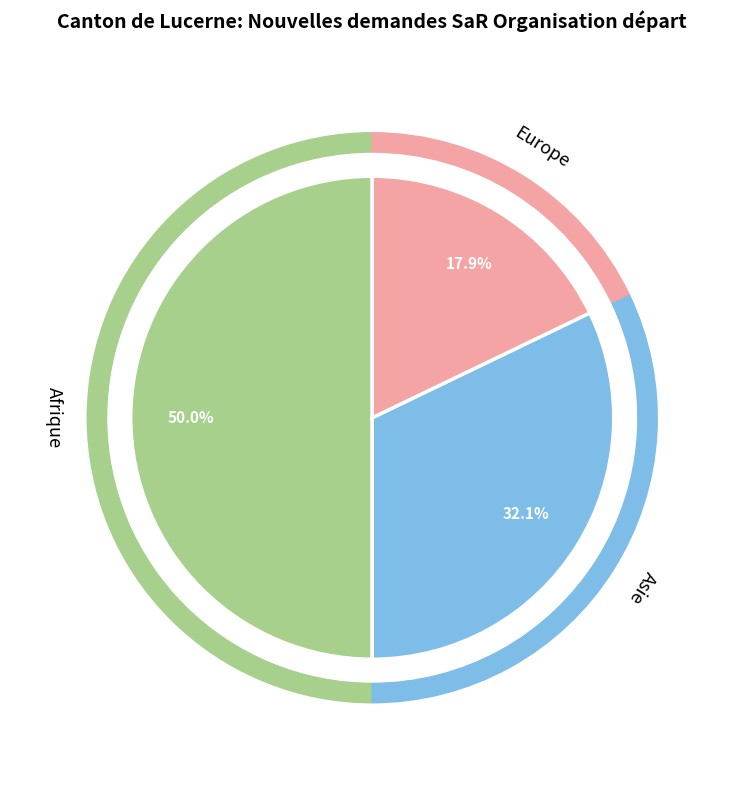

Count the number of slices in the pie.

5